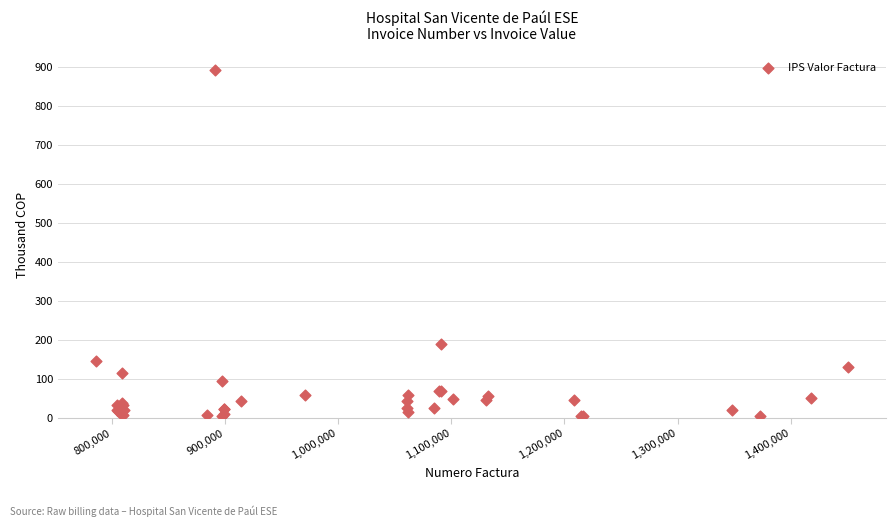

What Y value in the scatter plot is closest to 447?

189.4